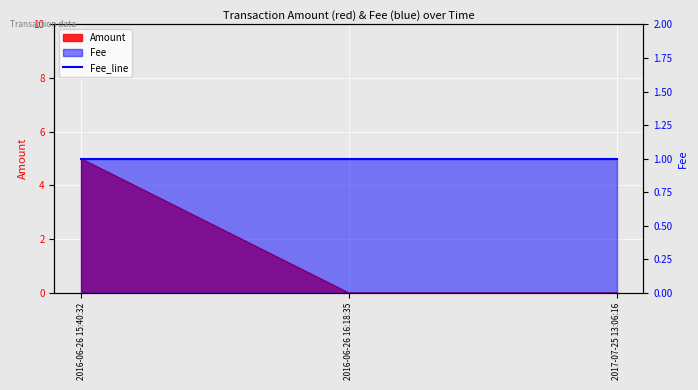

What is the difference between the values at 2016-06-26 15:40:32 and 2017-07-25 13:06:16?

5